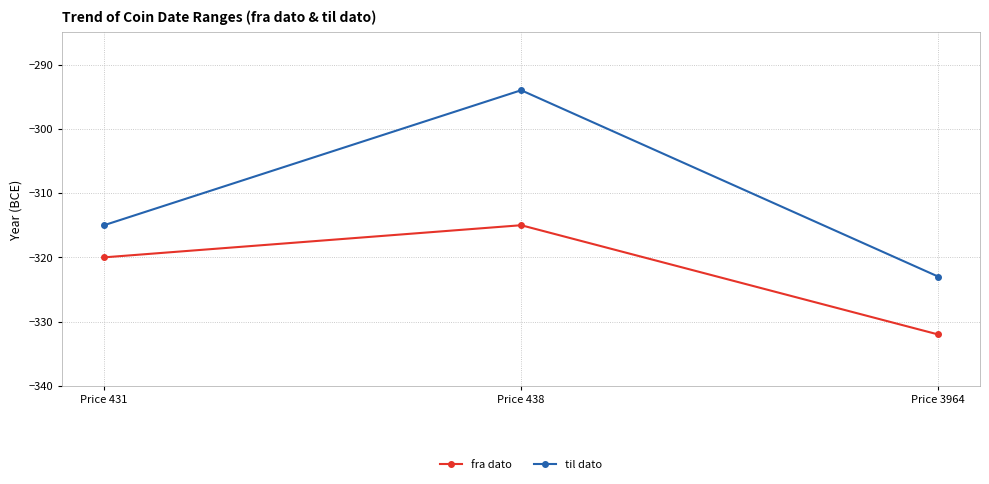

Which series changed the most between Price 438 and Price 3964?

til dato